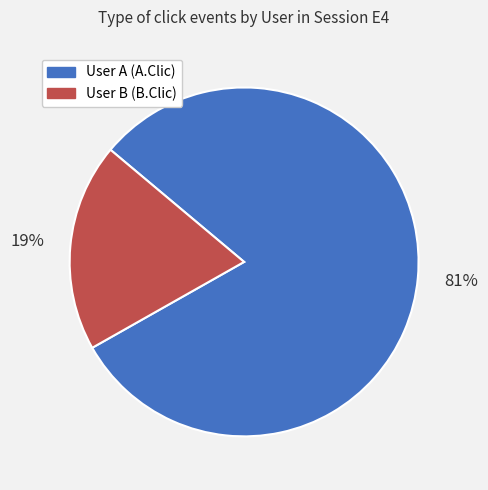

Do User A (A.Clic) and User B (B.Clic) together represent more than half of the pie?

Yes